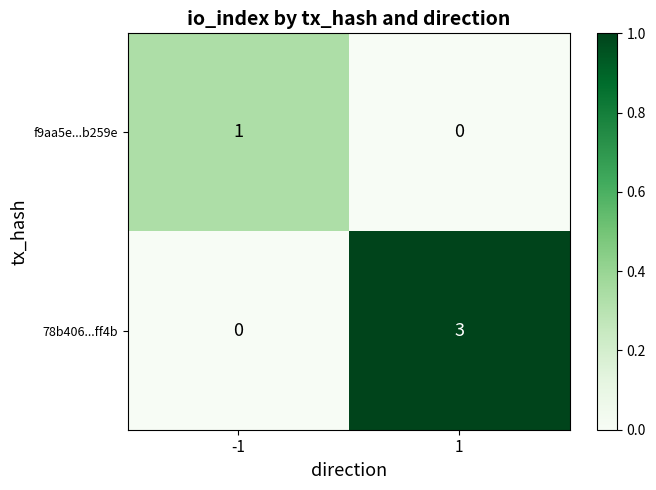

Which category has the highest value across all series?

1